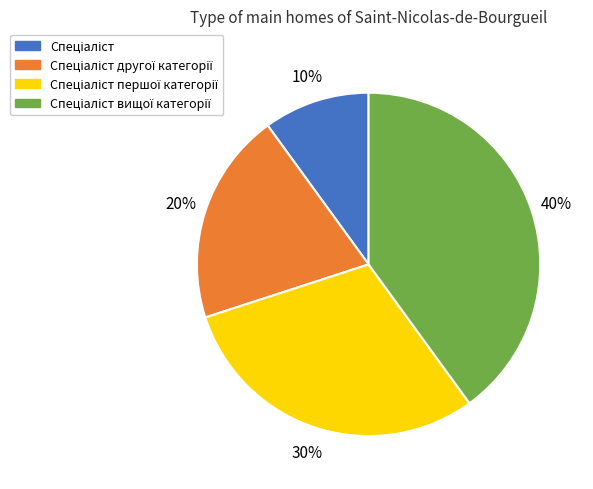

Does any single category account for the majority?

No